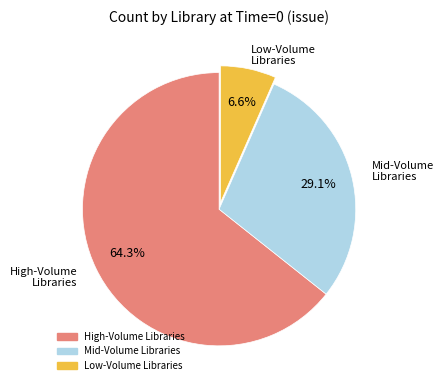

Is there a majority slice in this chart?

Yes